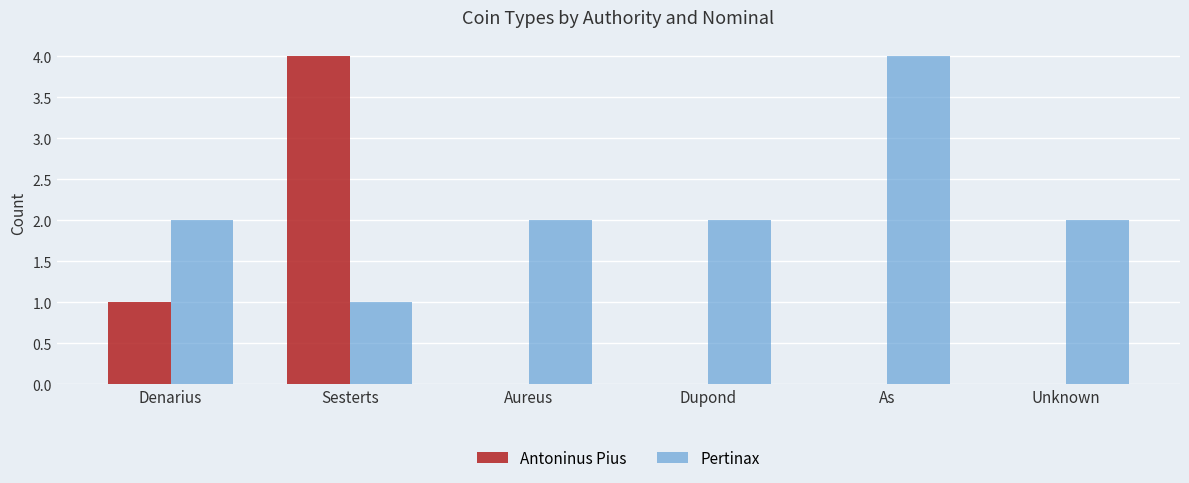

What is the maximum value shown in the chart?

4